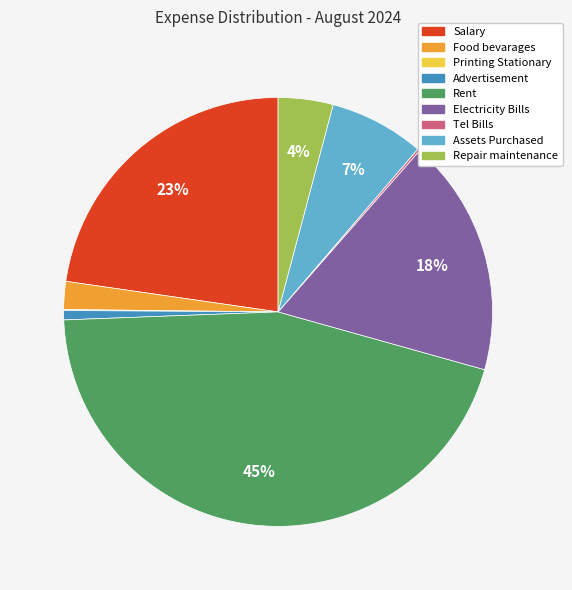

To the nearest percent, what is the average slice percentage?

11%